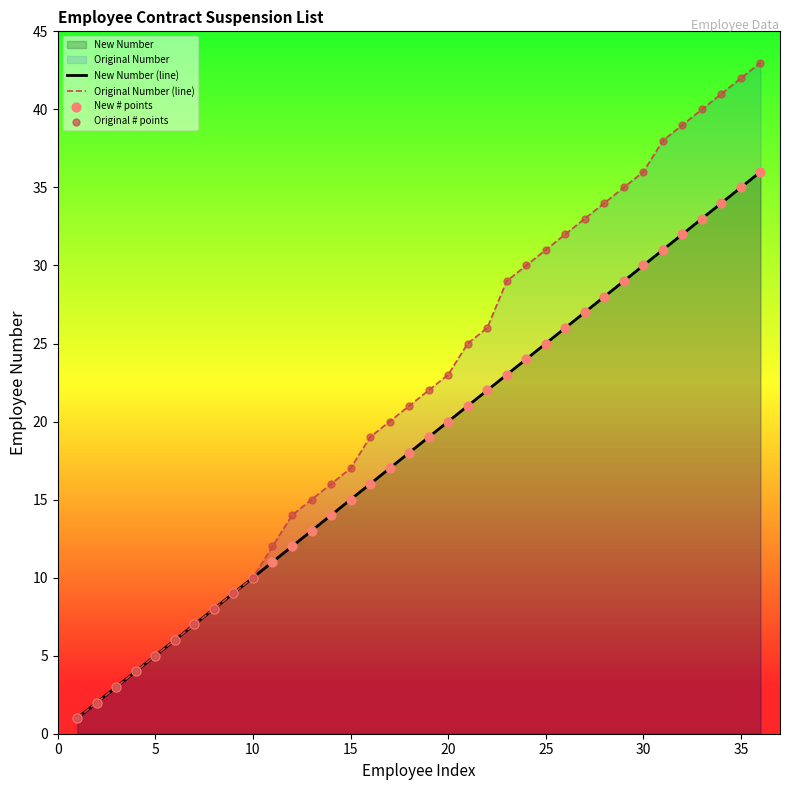

Which series has the largest total across all categories?

Original Number (line)